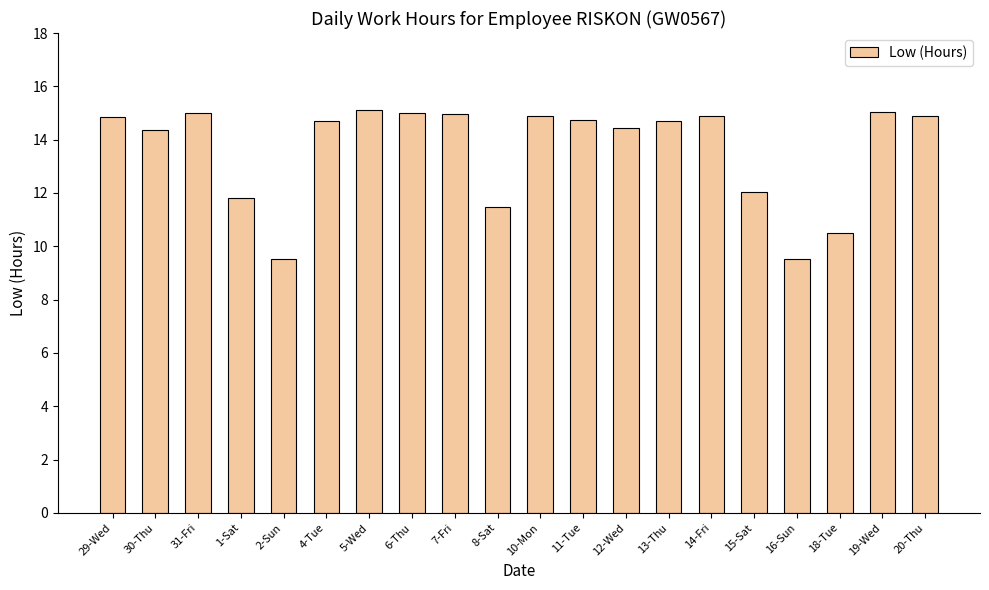

How many bars are there in total?

20